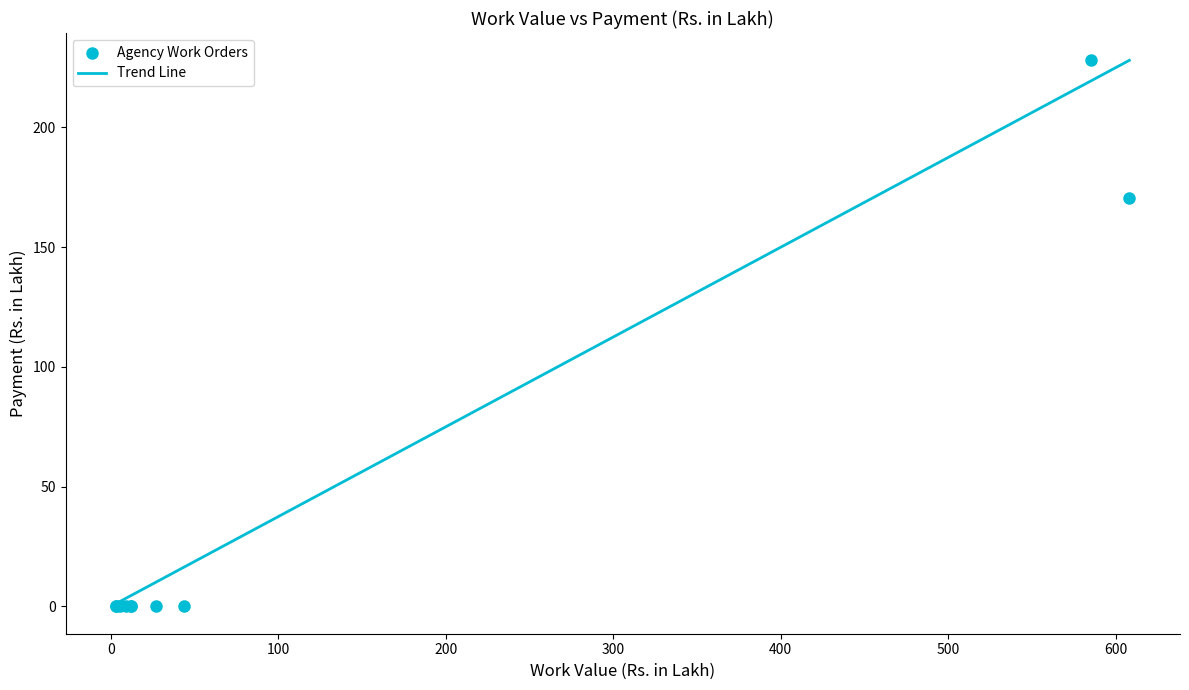

What Y value in the scatter plot is closest to 114?

170.5